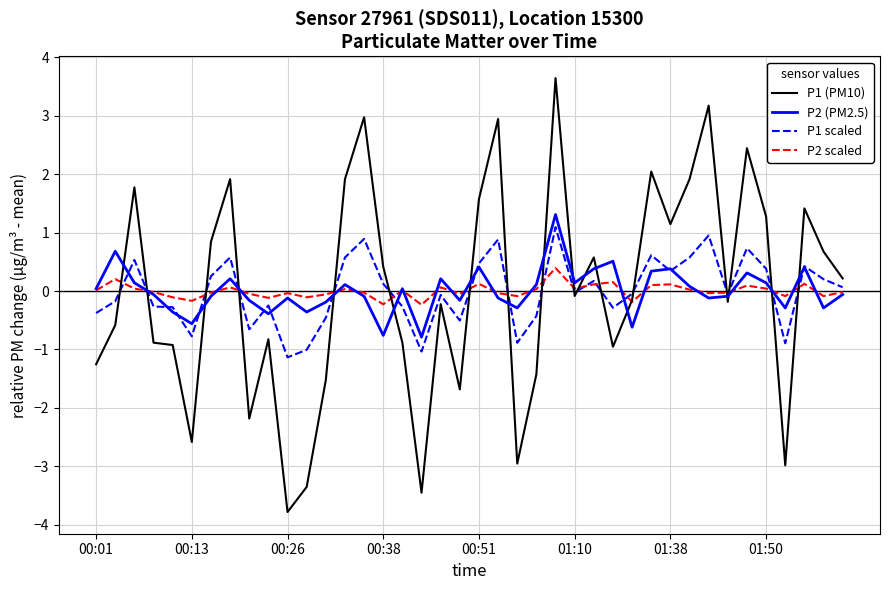

Which series has the largest range (max minus min)?

P1 (PM10)